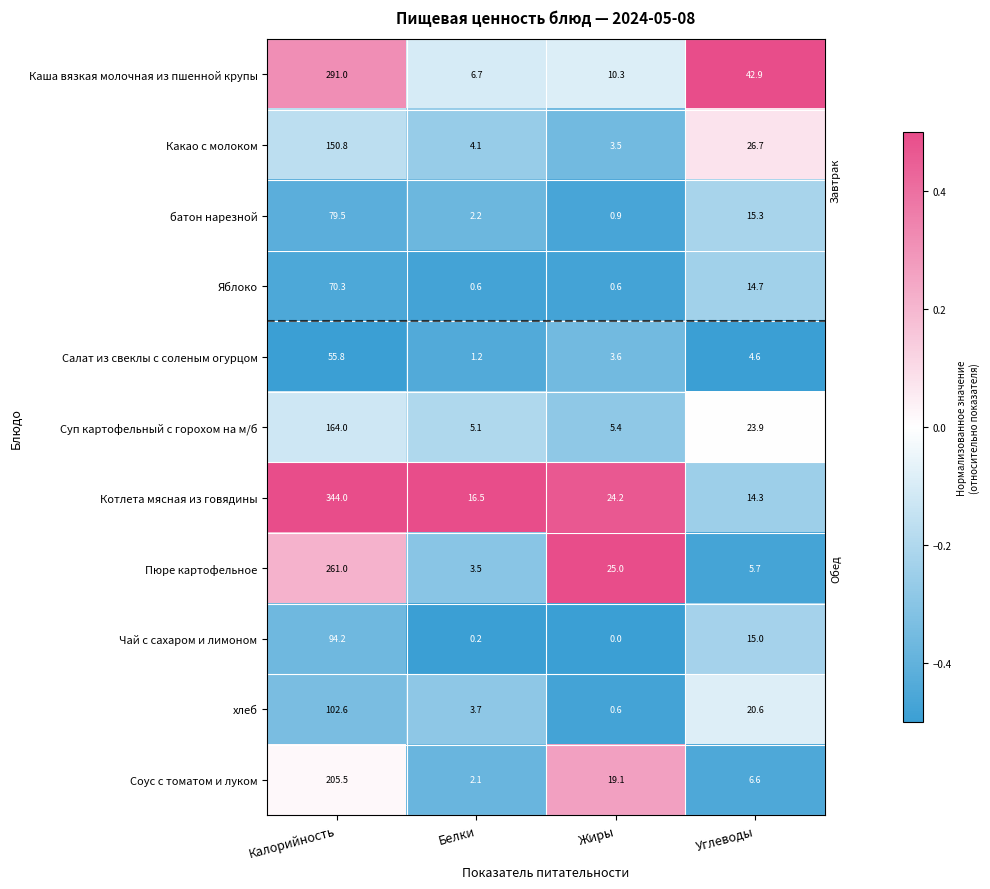

What is the difference between the maximum and minimum values in the батон нарезной series?

78.6